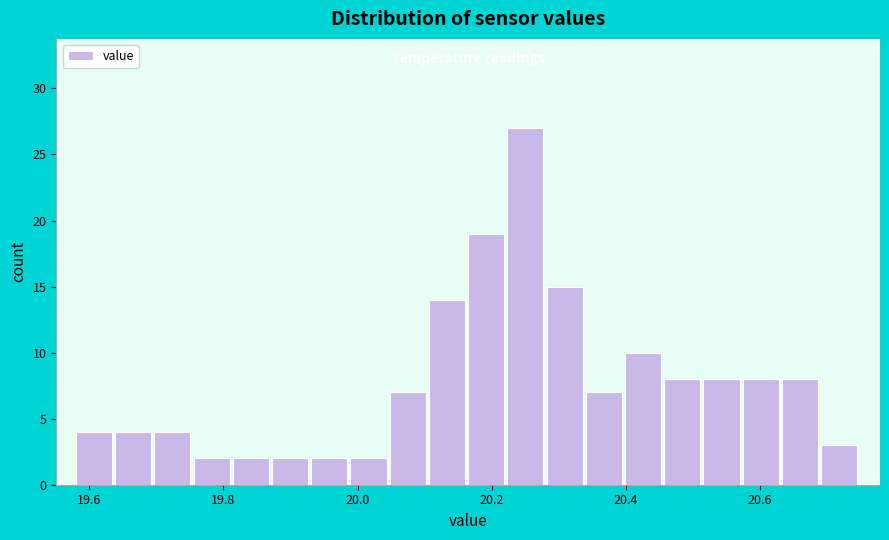

Read against the x-axis, roughly where is the centre of the tallest bar?

20.26